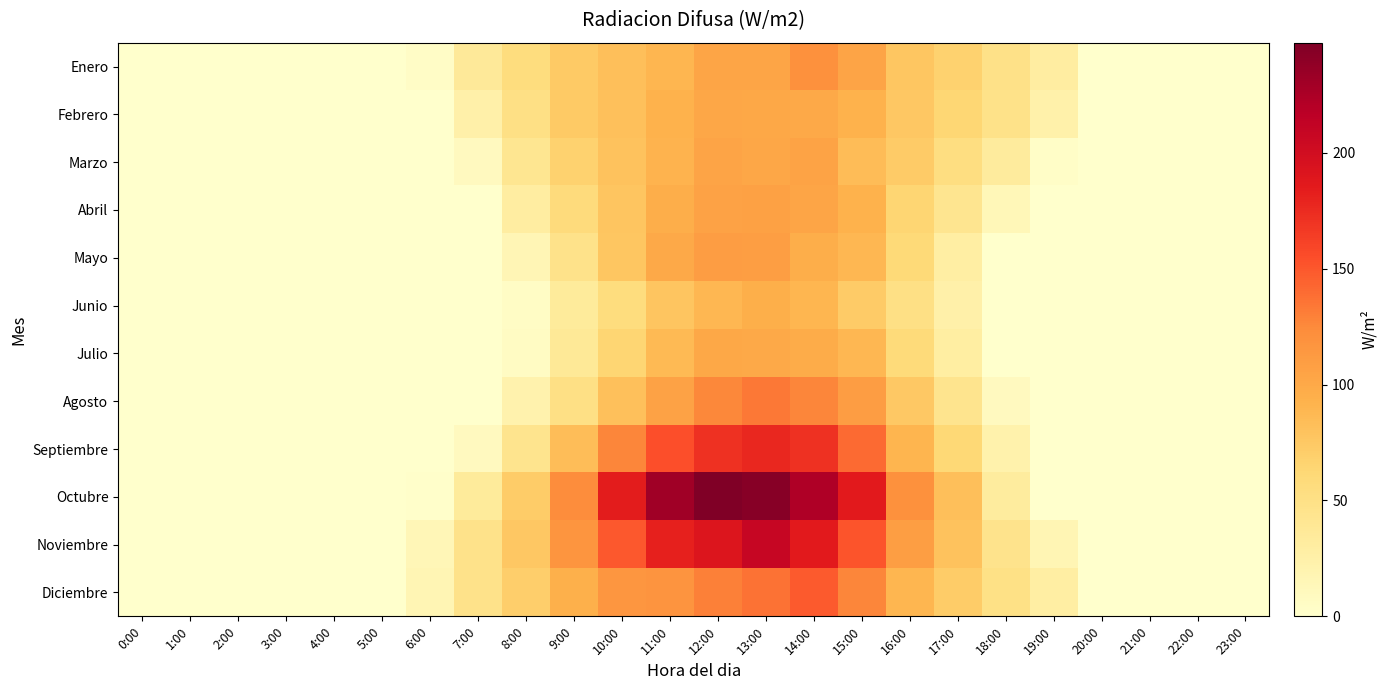

At how many categories does at least one series exceed 197?

4